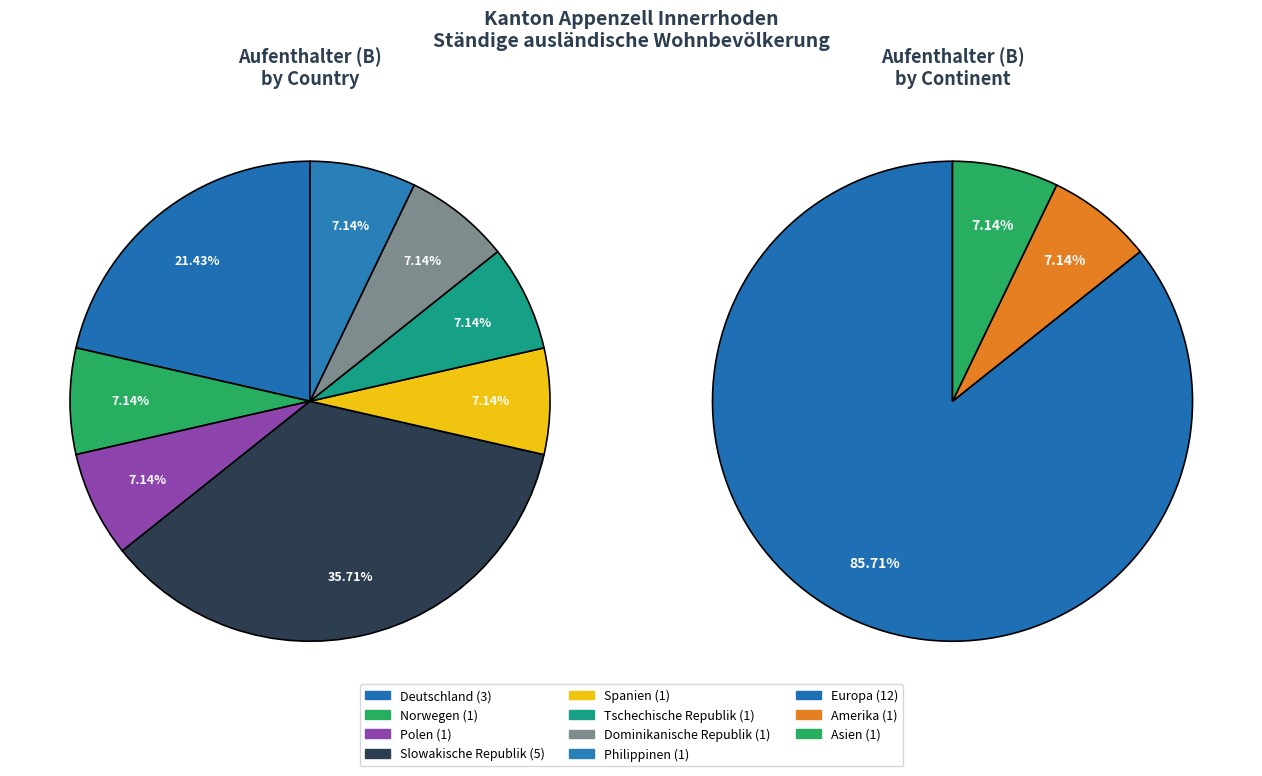

How many slices are in this pie chart?

11